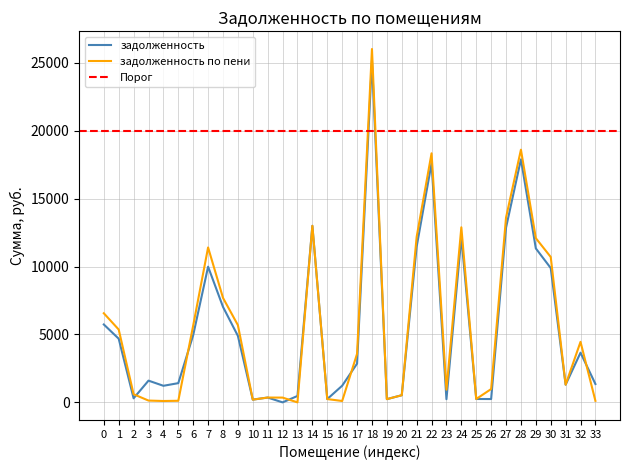

How many values in задолженность по пени are above zero?

33